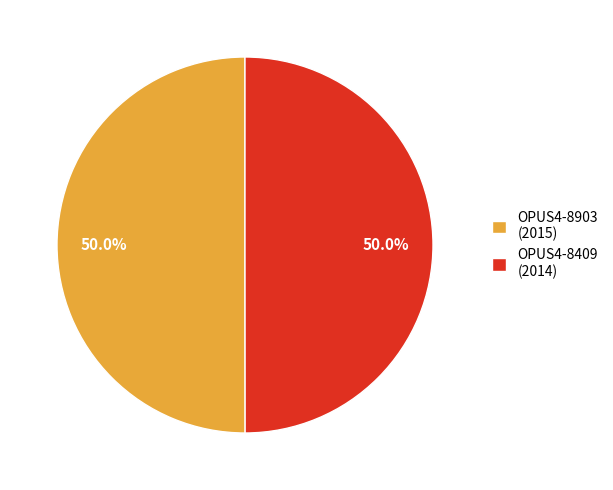

How many slices are in this pie chart?

2